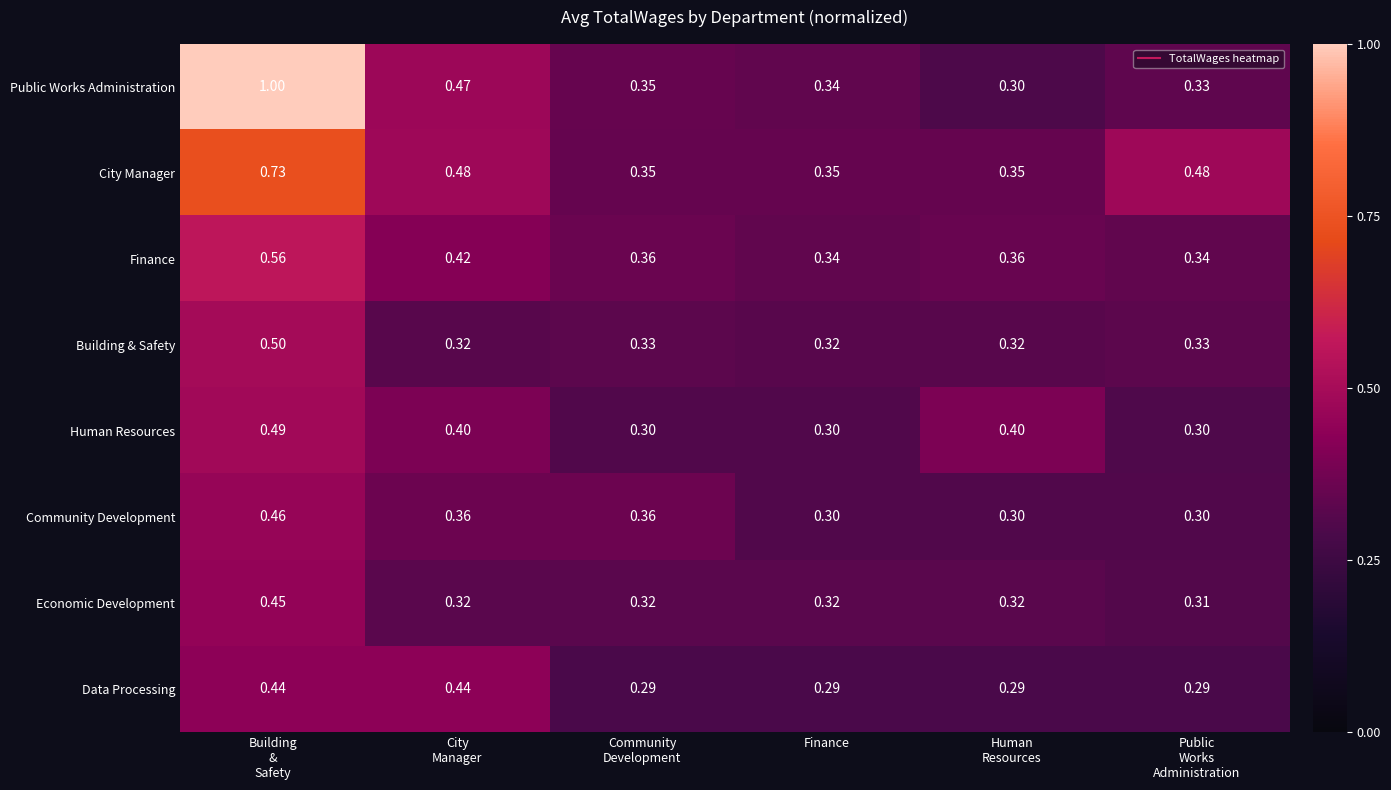

Which series has the widest spread of values?

Public Works Administration